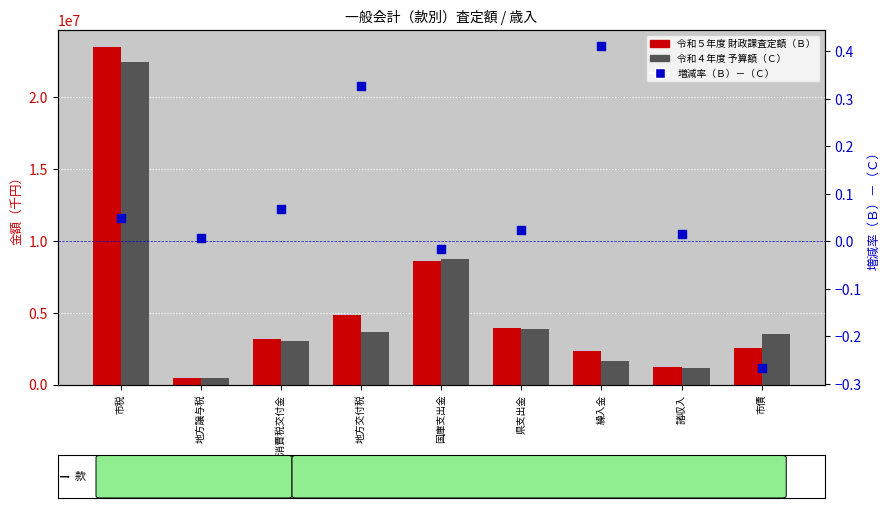

Which series reaches the maximum Y coordinate?

令和５年度 財政課査定額（Ｂ）